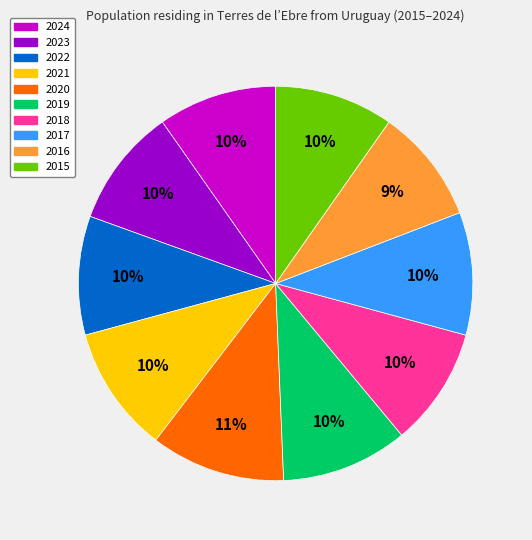

Count the number of slices in the pie.

10